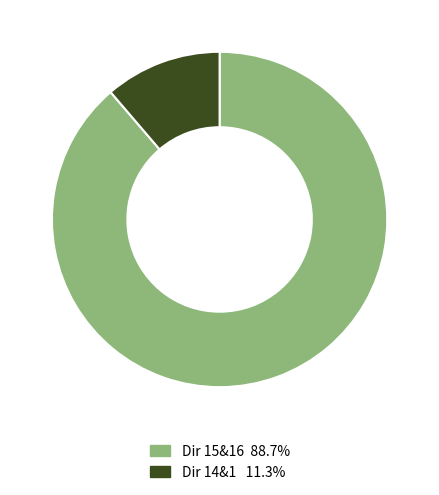

Approximately how many times larger is the value at Dir 15&16 88.7% compared to Dir 14&1 11.3%?

7.9